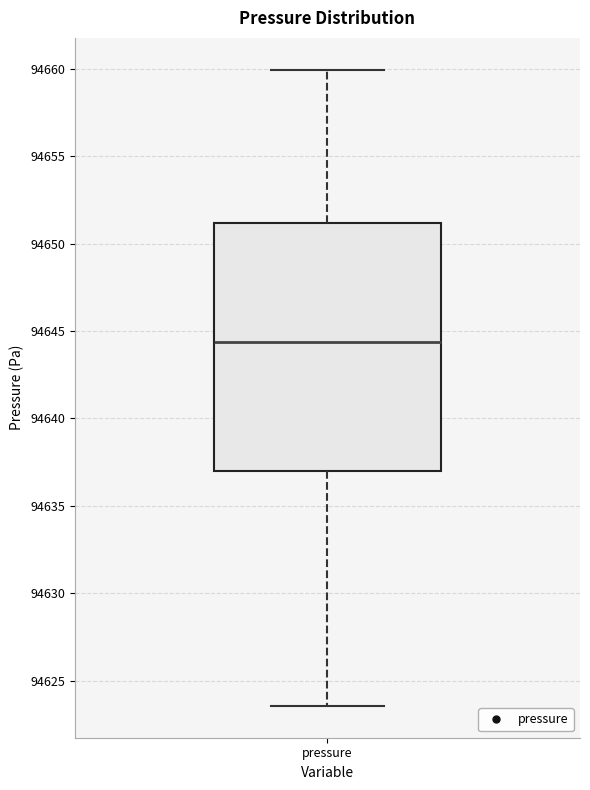

Where does the median line of the box for pressure sit on the y-axis? The values are not printed on the chart, so give them approximately, as read against the axis.

94644.5